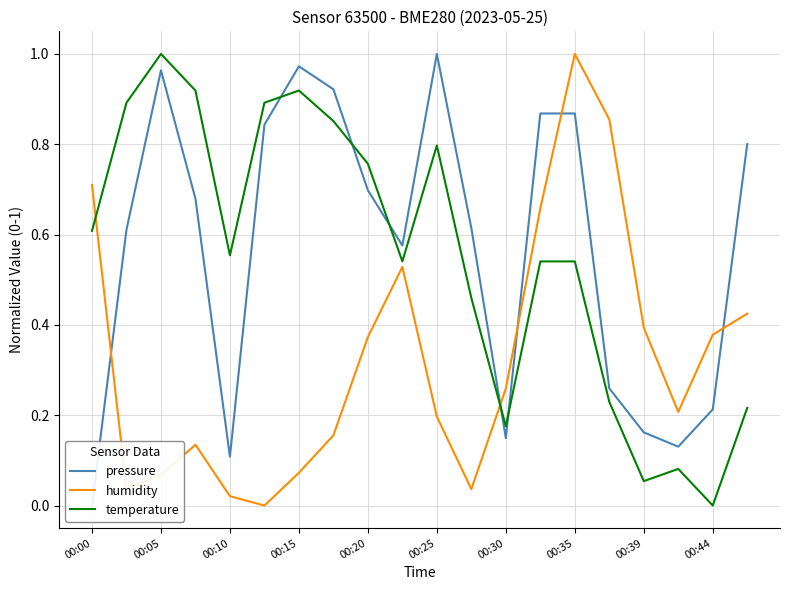

How many lines are shown in the chart?

3